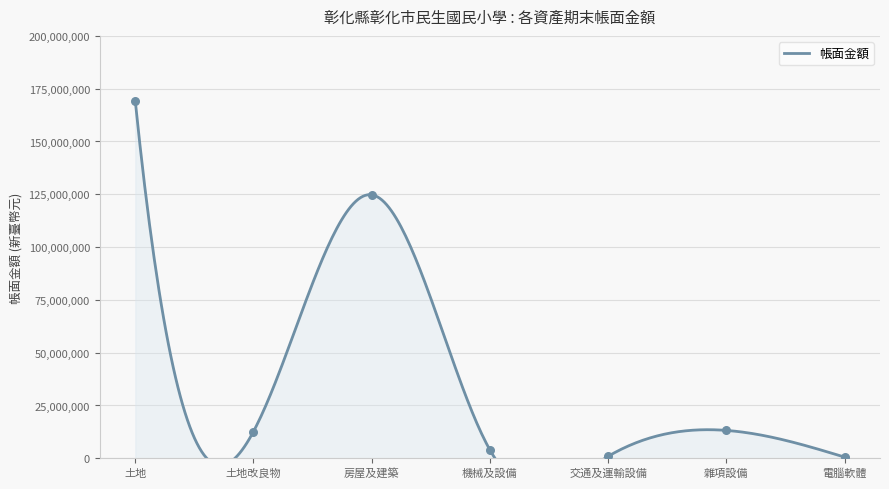

Between 土地 and 房屋及建築, which is larger?

土地